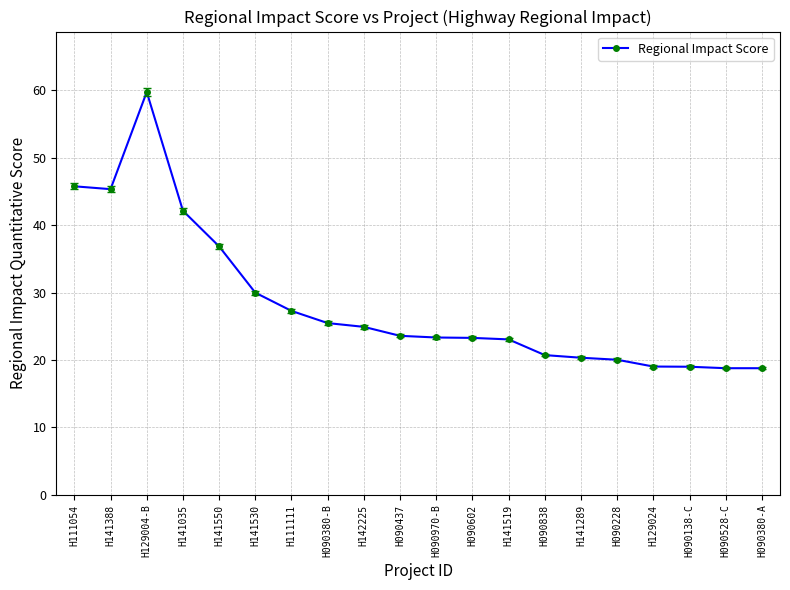

What is the average value?

28.4